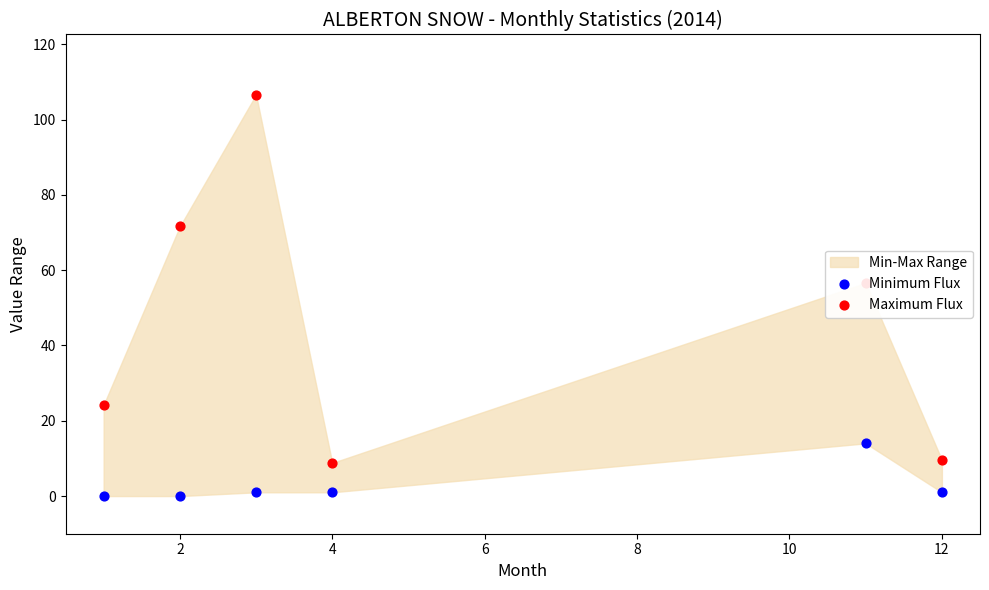

At how many categories does at least one series exceed 34?

3